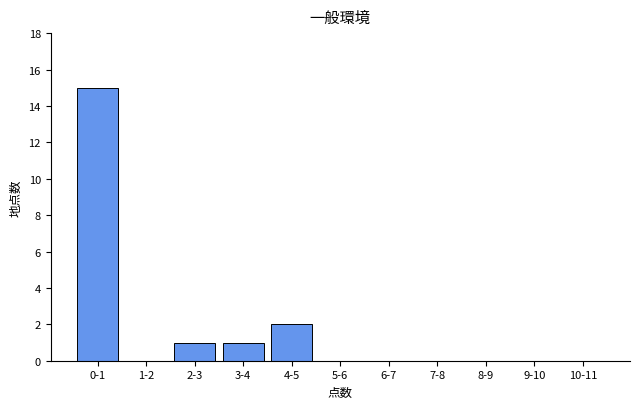

Reading right to left, list all the values displayed in this chart.

10-11=0	9-10=0	8-9=0	7-8=0	6-7=0	5-6=0	4-5=2	3-4=1	2-3=1	1-2=0	0-1=15